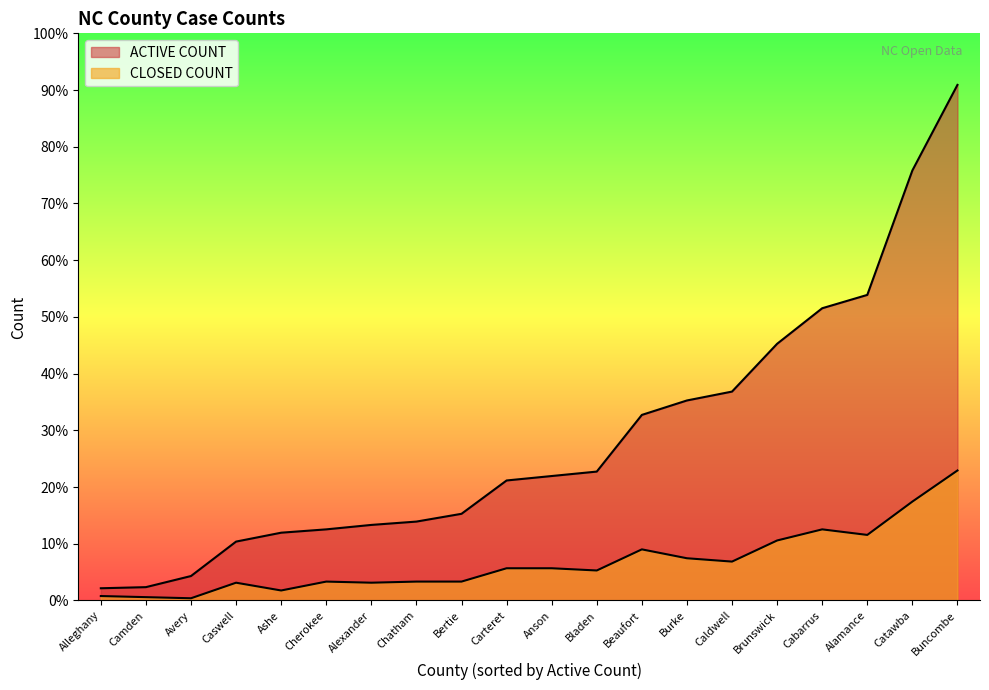

The ACTIVE COUNT series shows 112 at Anson. True or false?

True